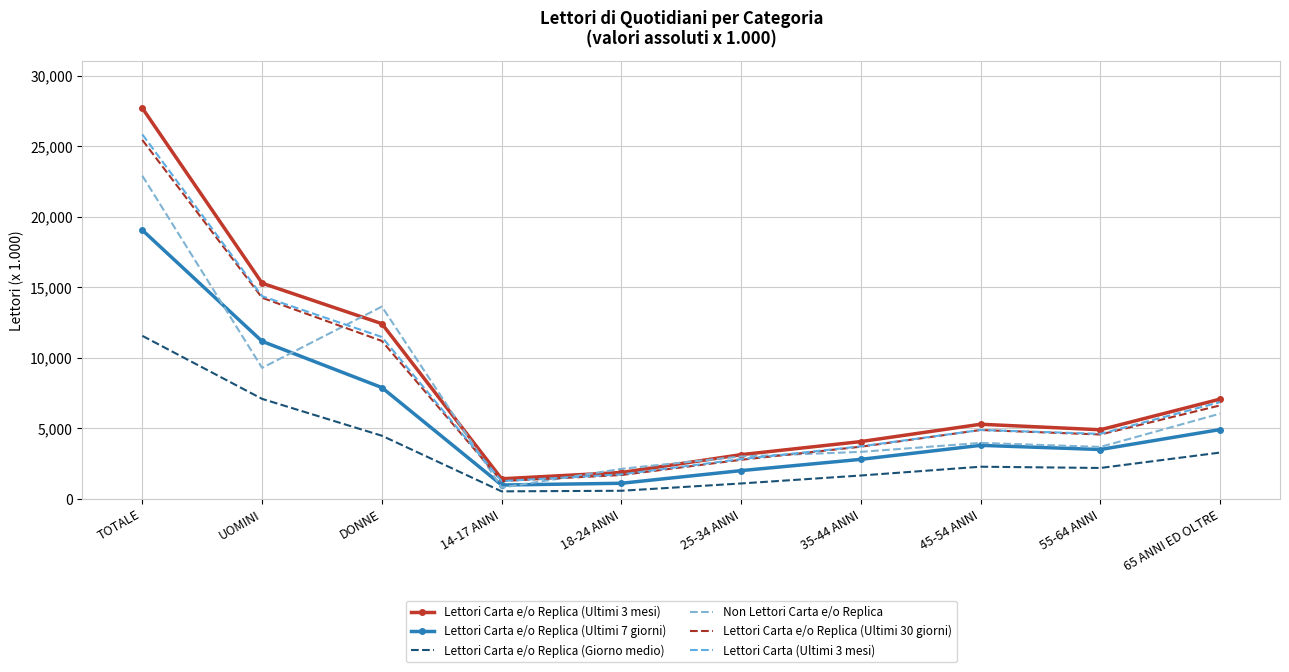

What is the minimum value shown in the chart?

525